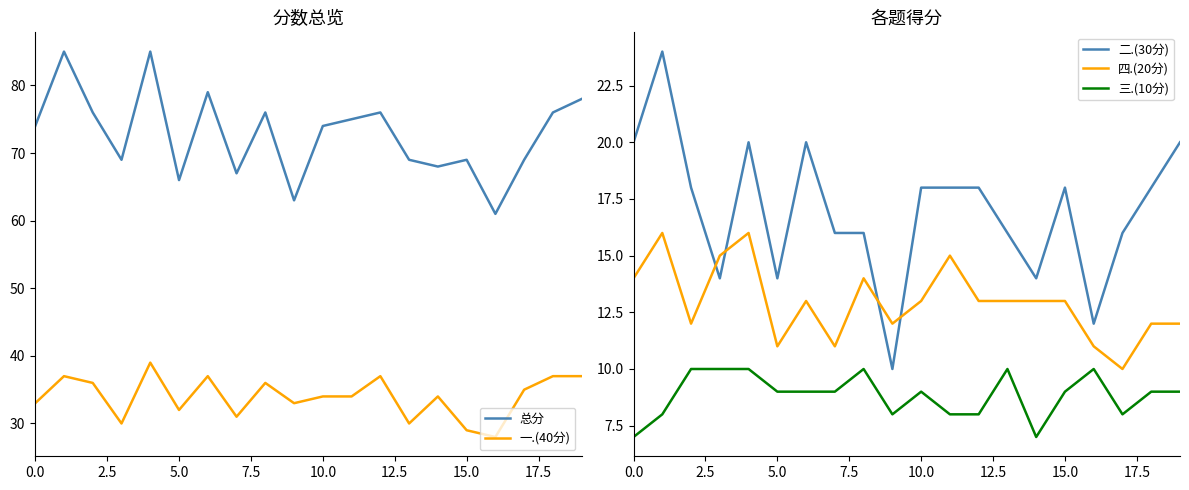

True or false: 四.(20分) has more than 0 interior local peaks.

True